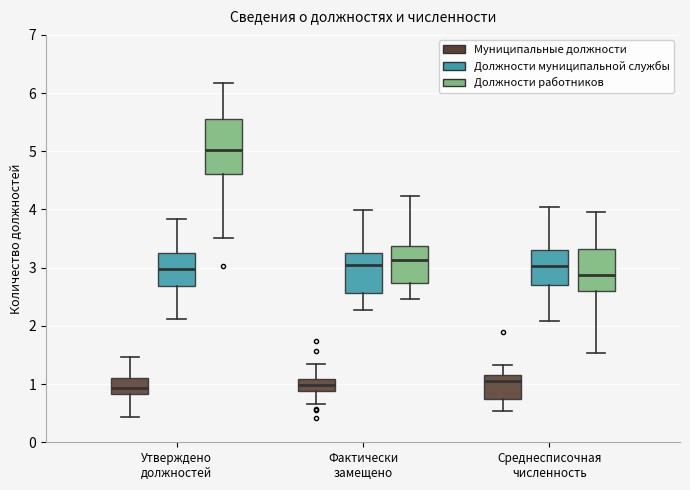

Comparing the boxes themselves (not the whiskers), which one is the tallest?

Утверждено должностей (Должности работников)